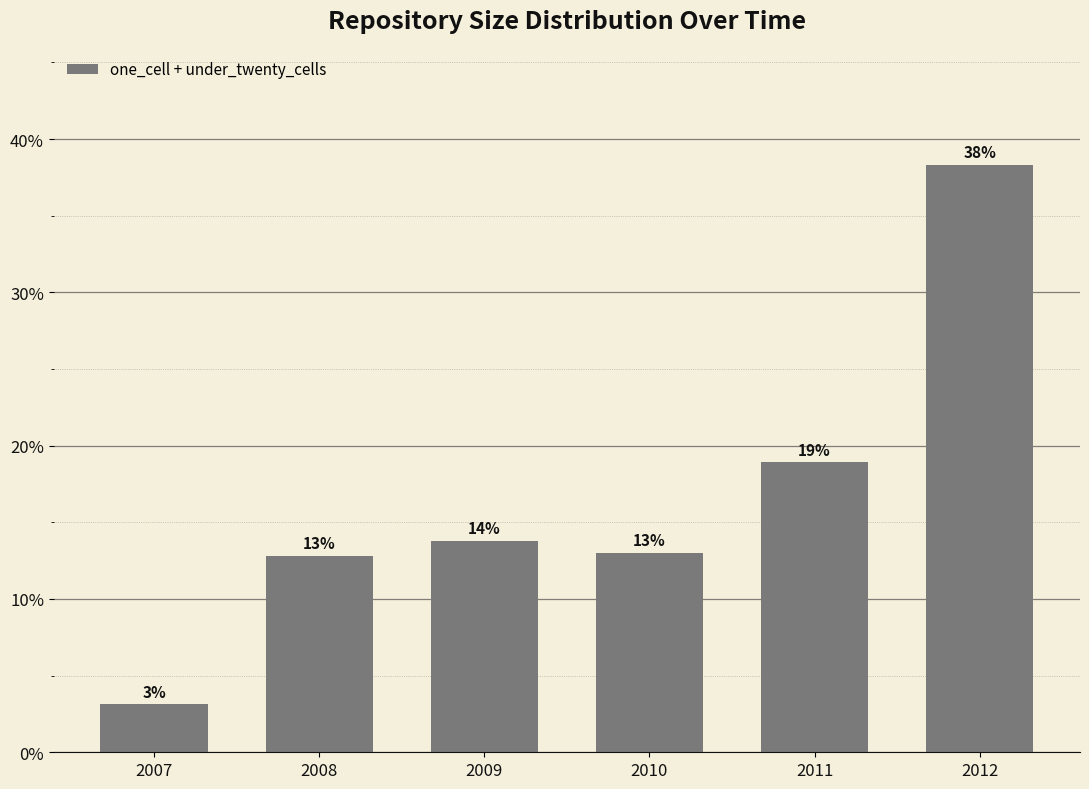

What is the difference between the values at 2009 and 2011?

5.1